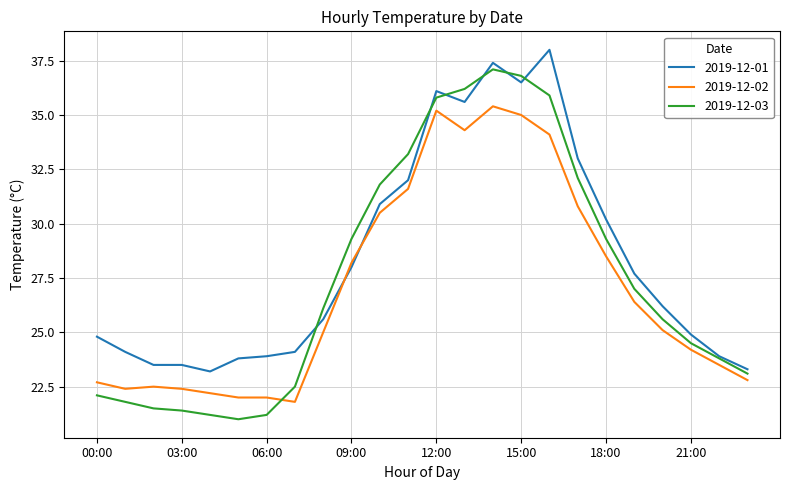

Which series has the largest range (max minus min)?

2019-12-03